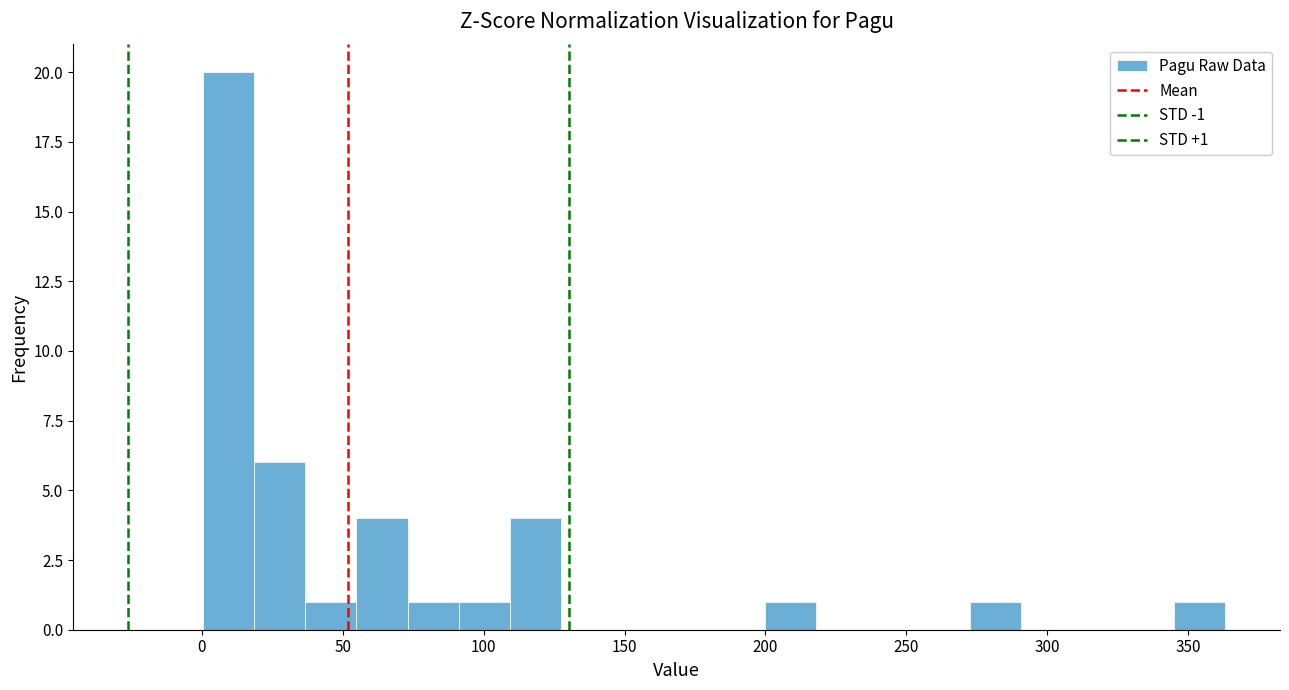

Around what value on the x-axis is the tallest bar? Give the approximate position of its centre, as read against the axis.

10